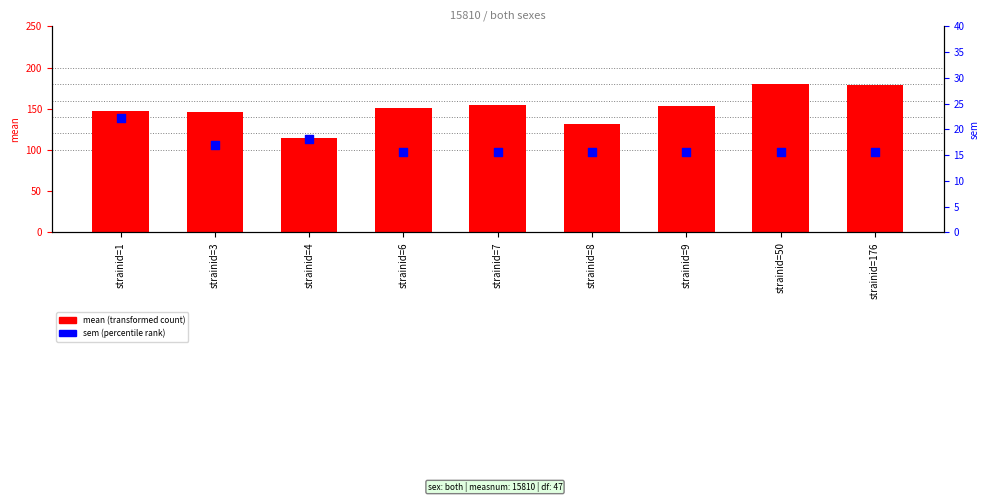

Which series reaches the maximum Y coordinate?

mean